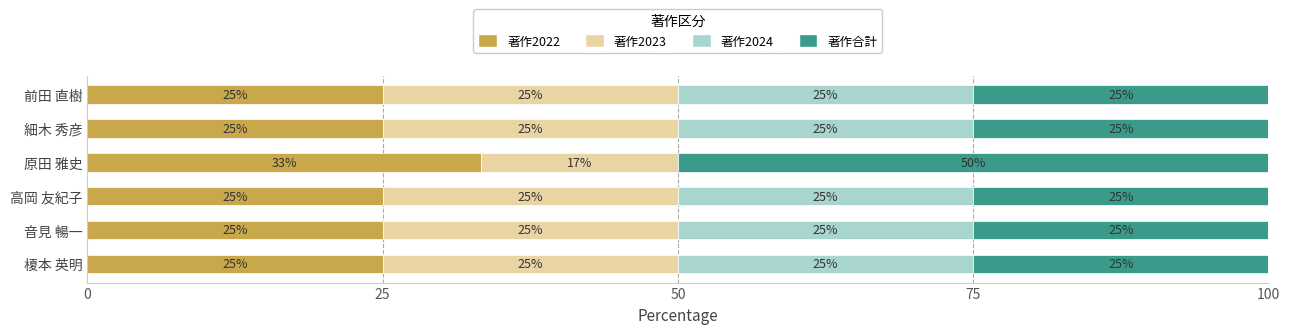

Which category has the highest value in the 著作2022 series?

原田 雅史